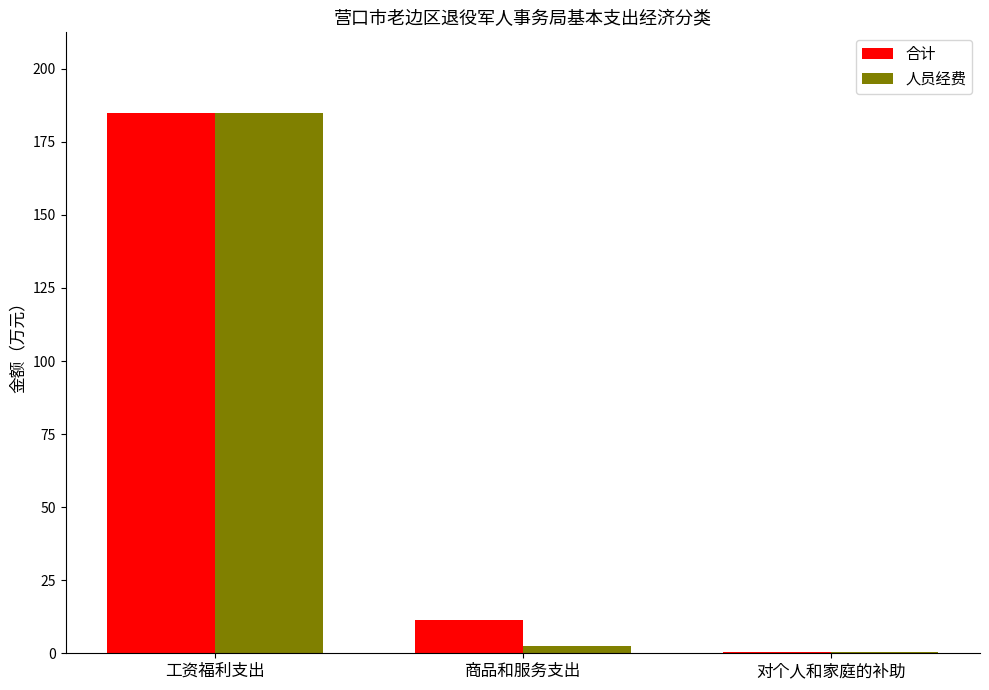

How many data points does each series have?

3